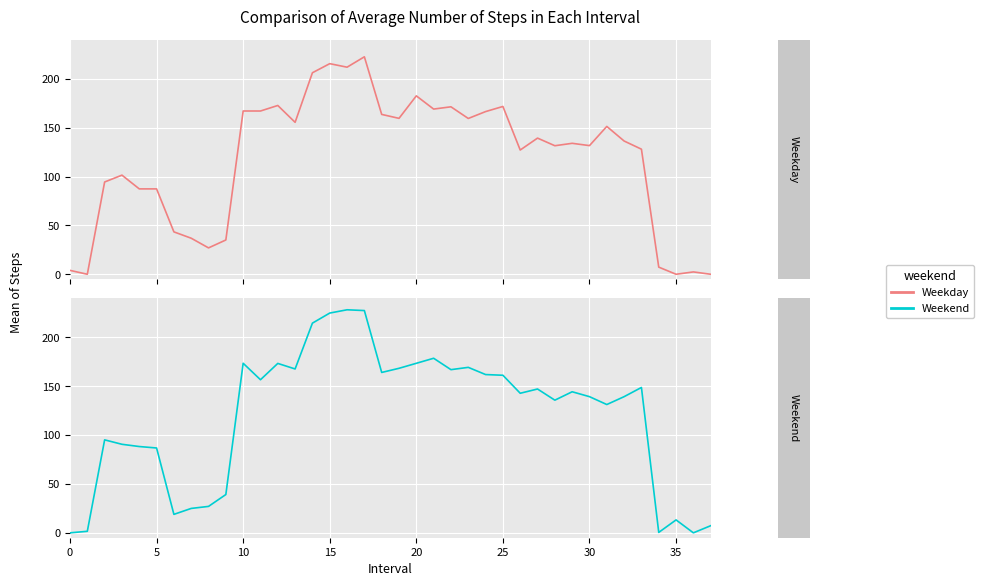

What is the label of the 14th point from the left?

13